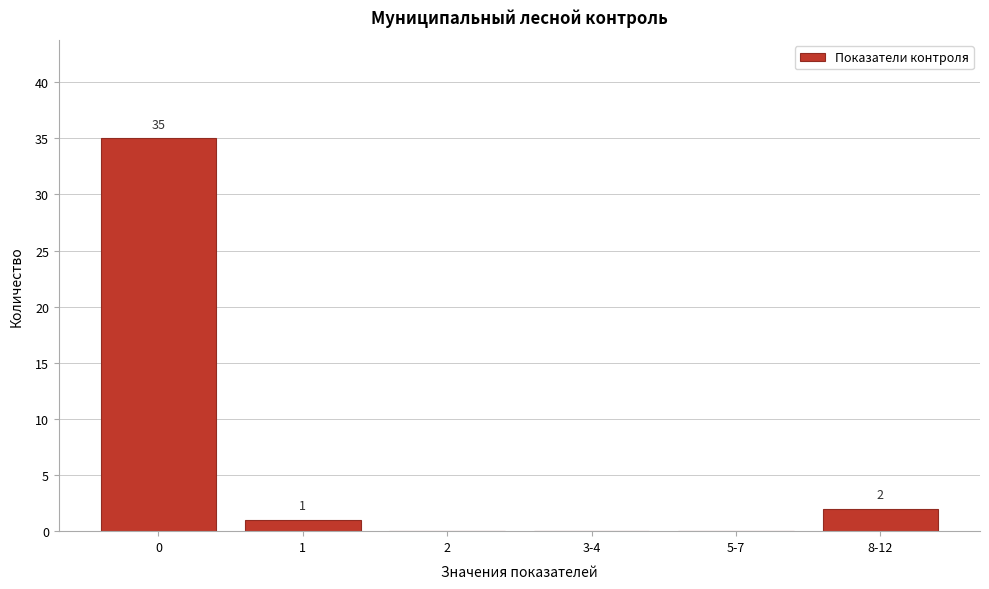

Reading left to right, what are all the values shown in this chart?

0=35	1=1	2=0	3-4=0	5-7=0	8-12=2